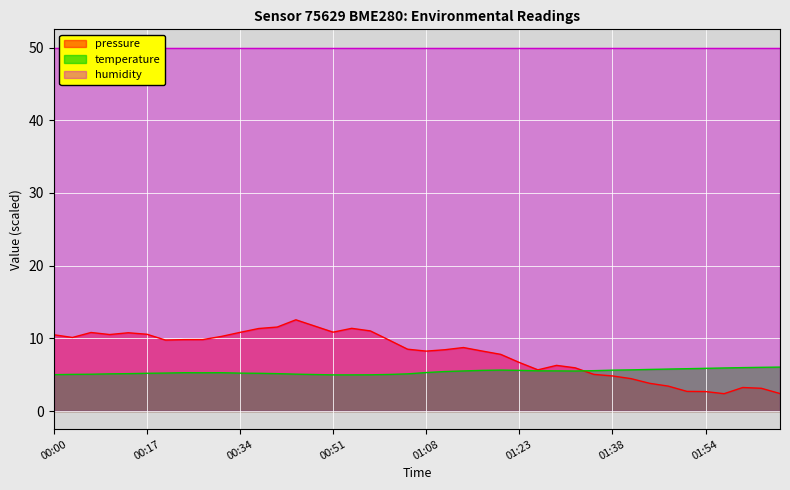

Which series ends up on top after the final intersection of pressure and temperature?

temperature